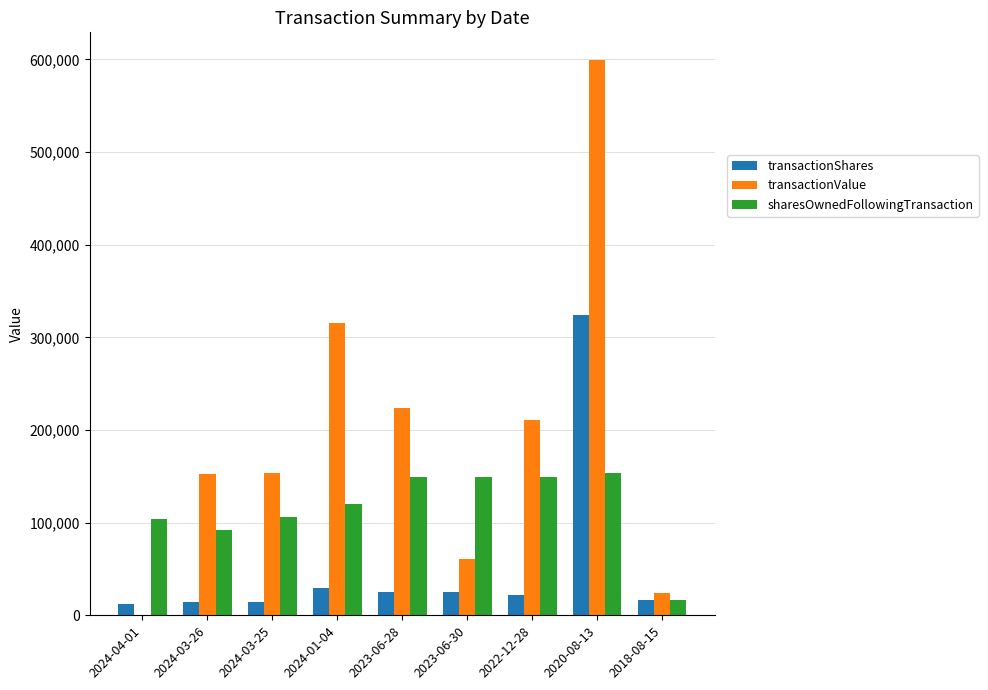

What is the highest value of the sharesOwnedFollowingTransaction series?

153273